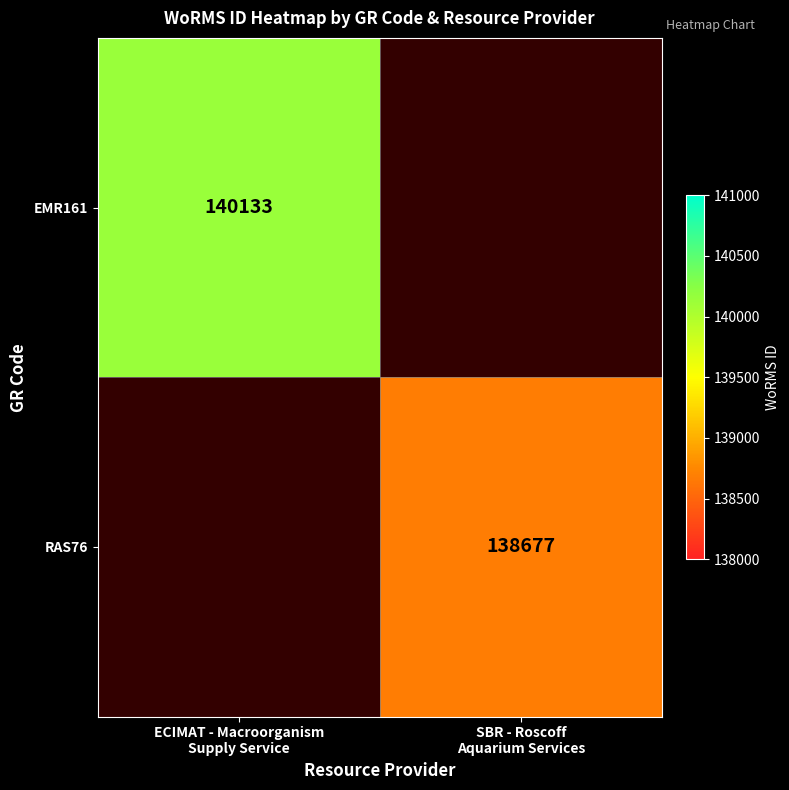

What is the maximum value for EMR161?

140133.0